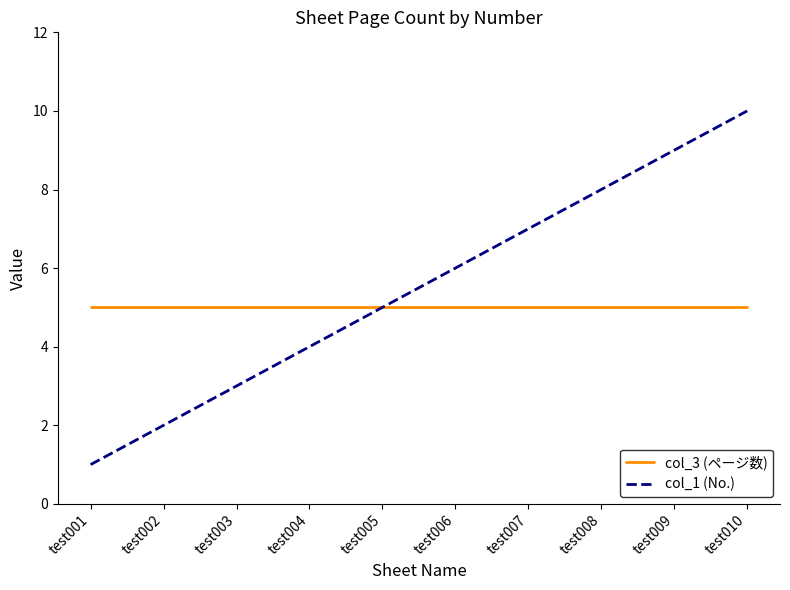

What is the maximum value for col_1 (No.)?

10